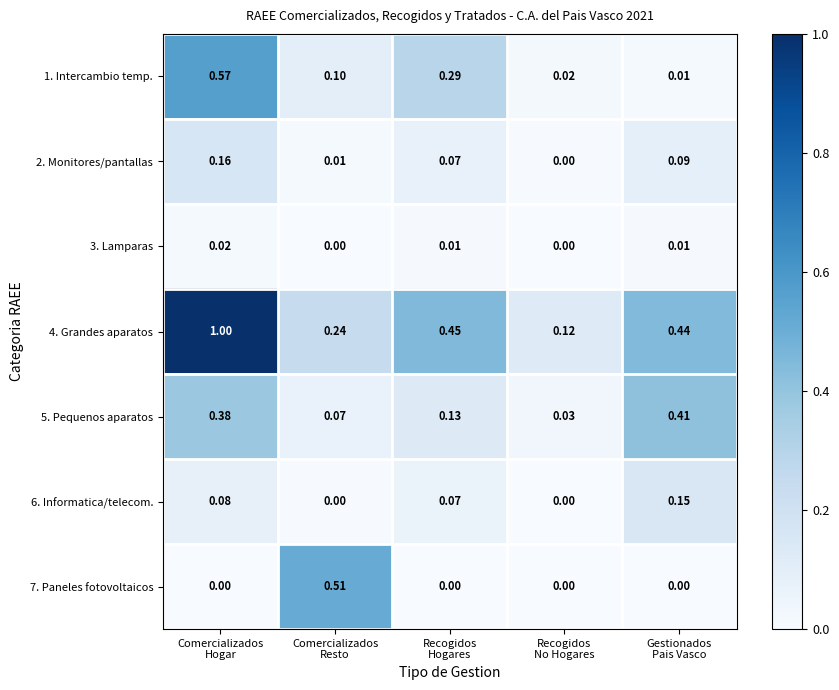

What is the maximum value shown in the chart?

1.0